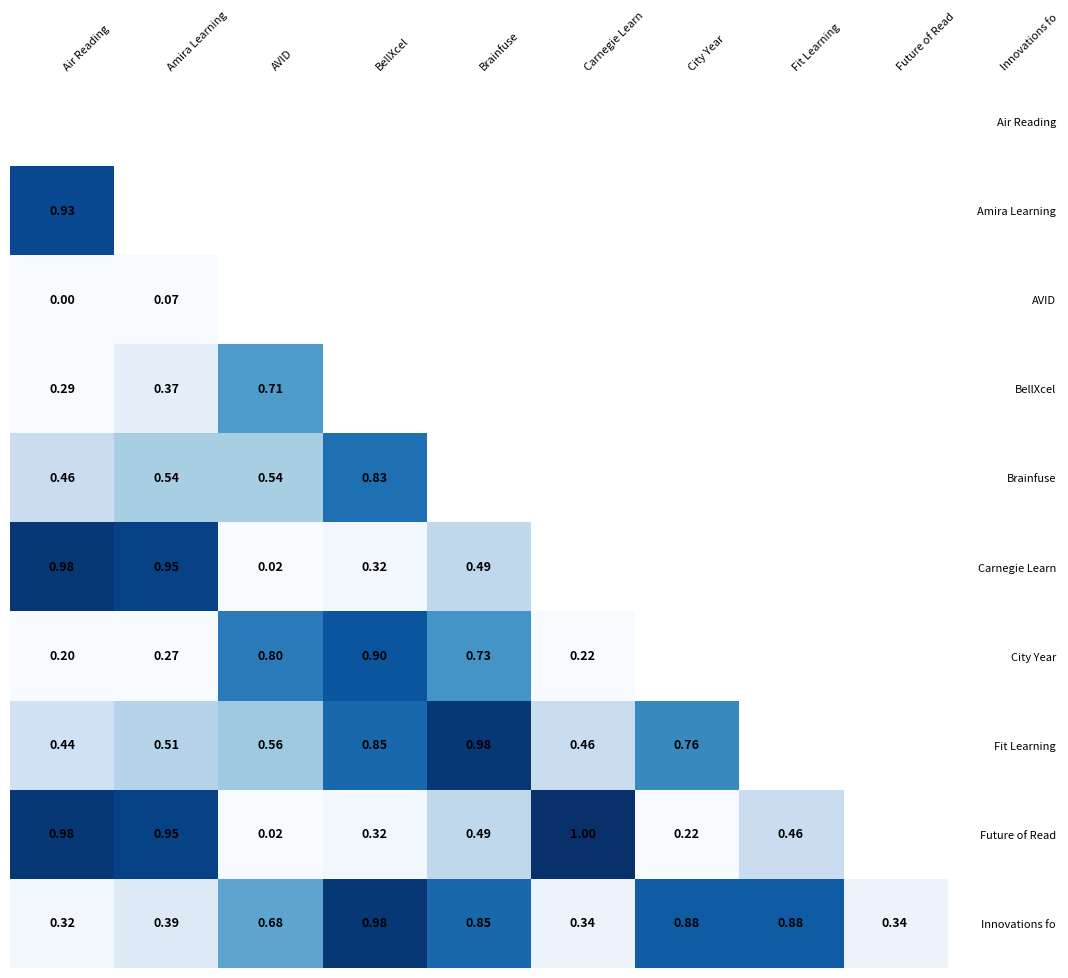

Is the value of Innovations fo at City Year greater than the value of AVID at Amira Learning?

Yes